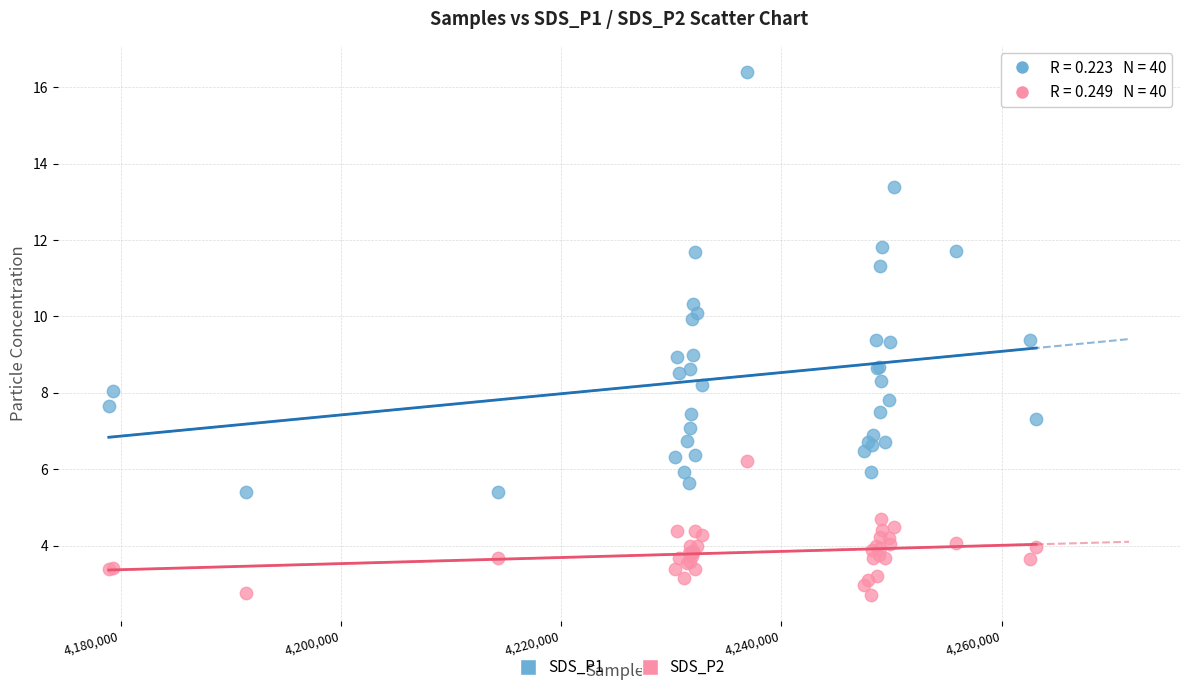

What are all the series names shown in the legend?

SDS_P1, SDS_P2